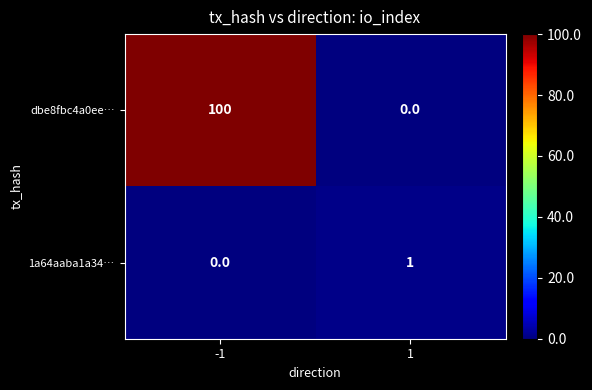

What is the difference between the highest and lowest values at -1?

100